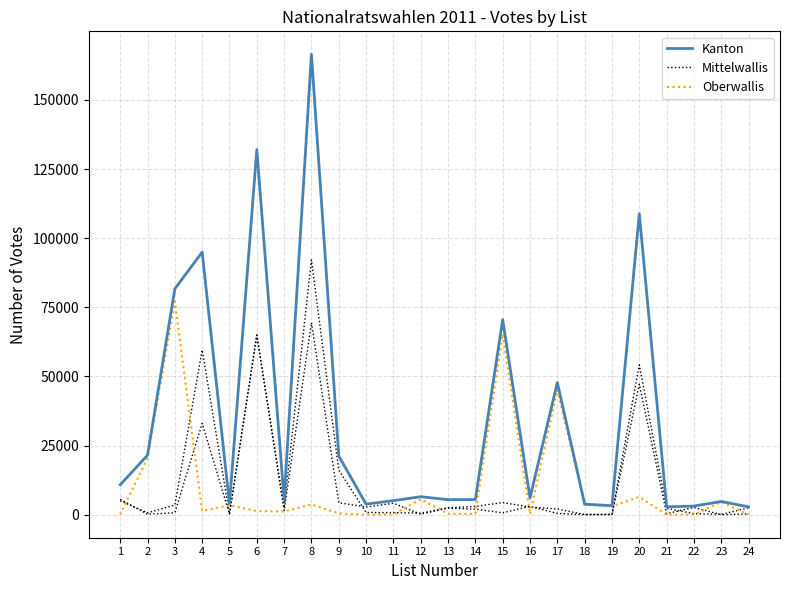

Which category has the lowest value in the Kanton series?

21